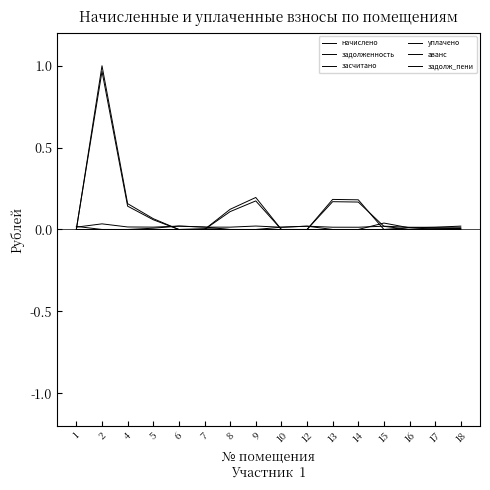

Where is the first local maximum for начислено?

2